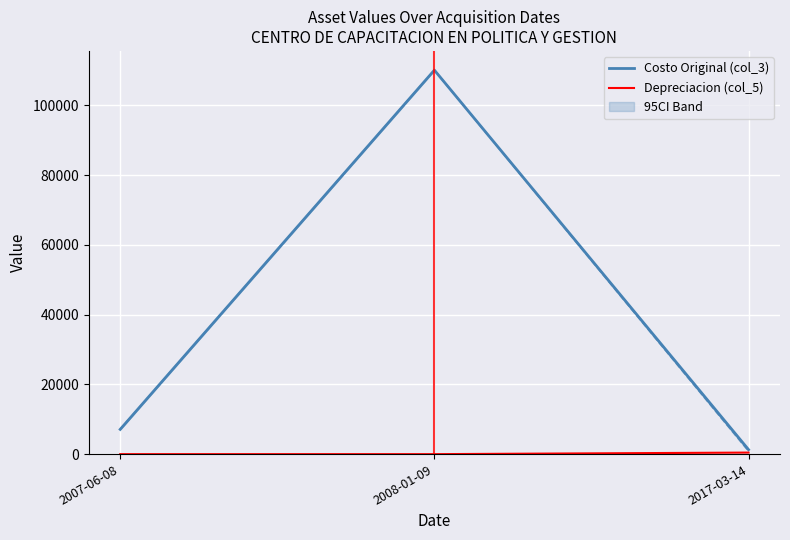

How many lines are shown in the chart?

3